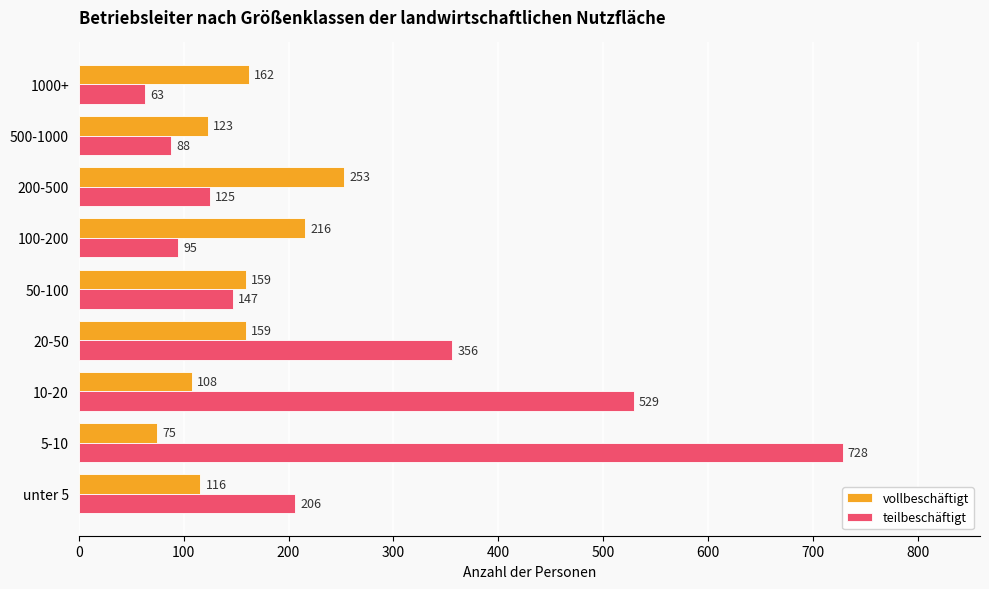

What is the total value across all series at unter 5?

322